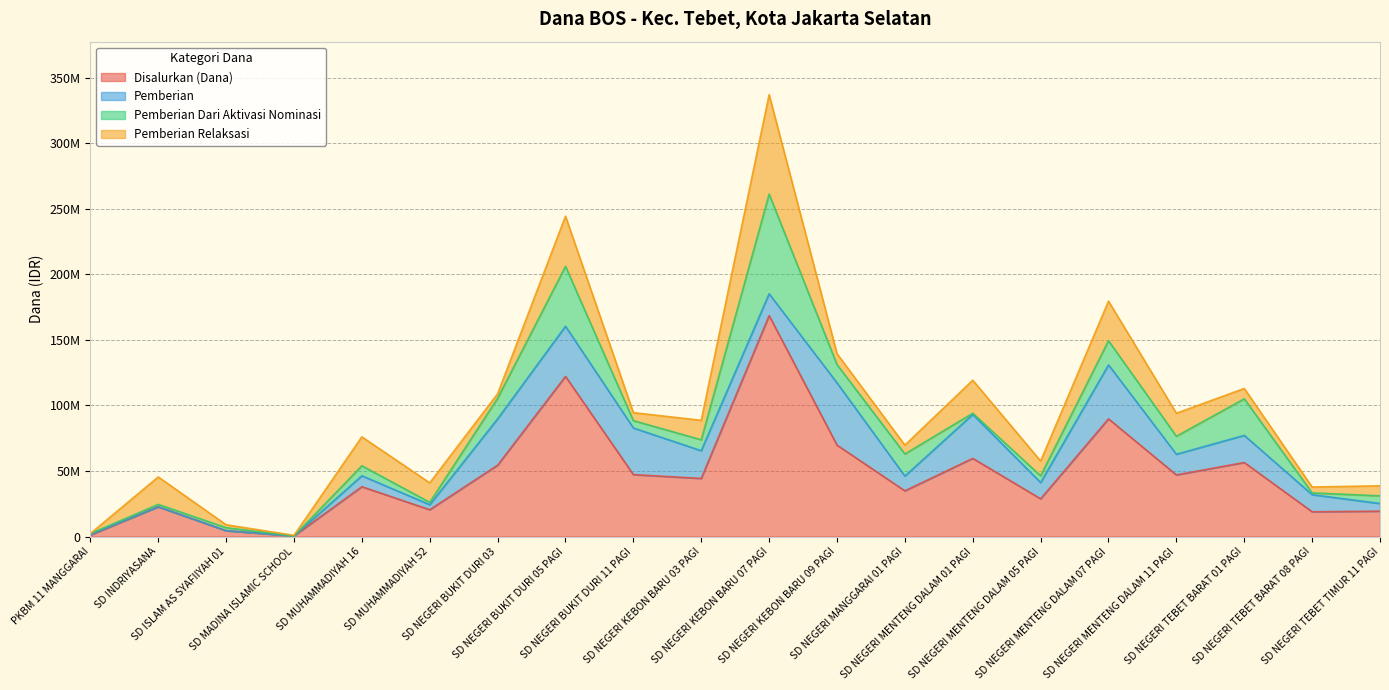

Is it true that Pemberian equals 21150000 at SD NEGERI KEBON BARU 03 PAGI?

True